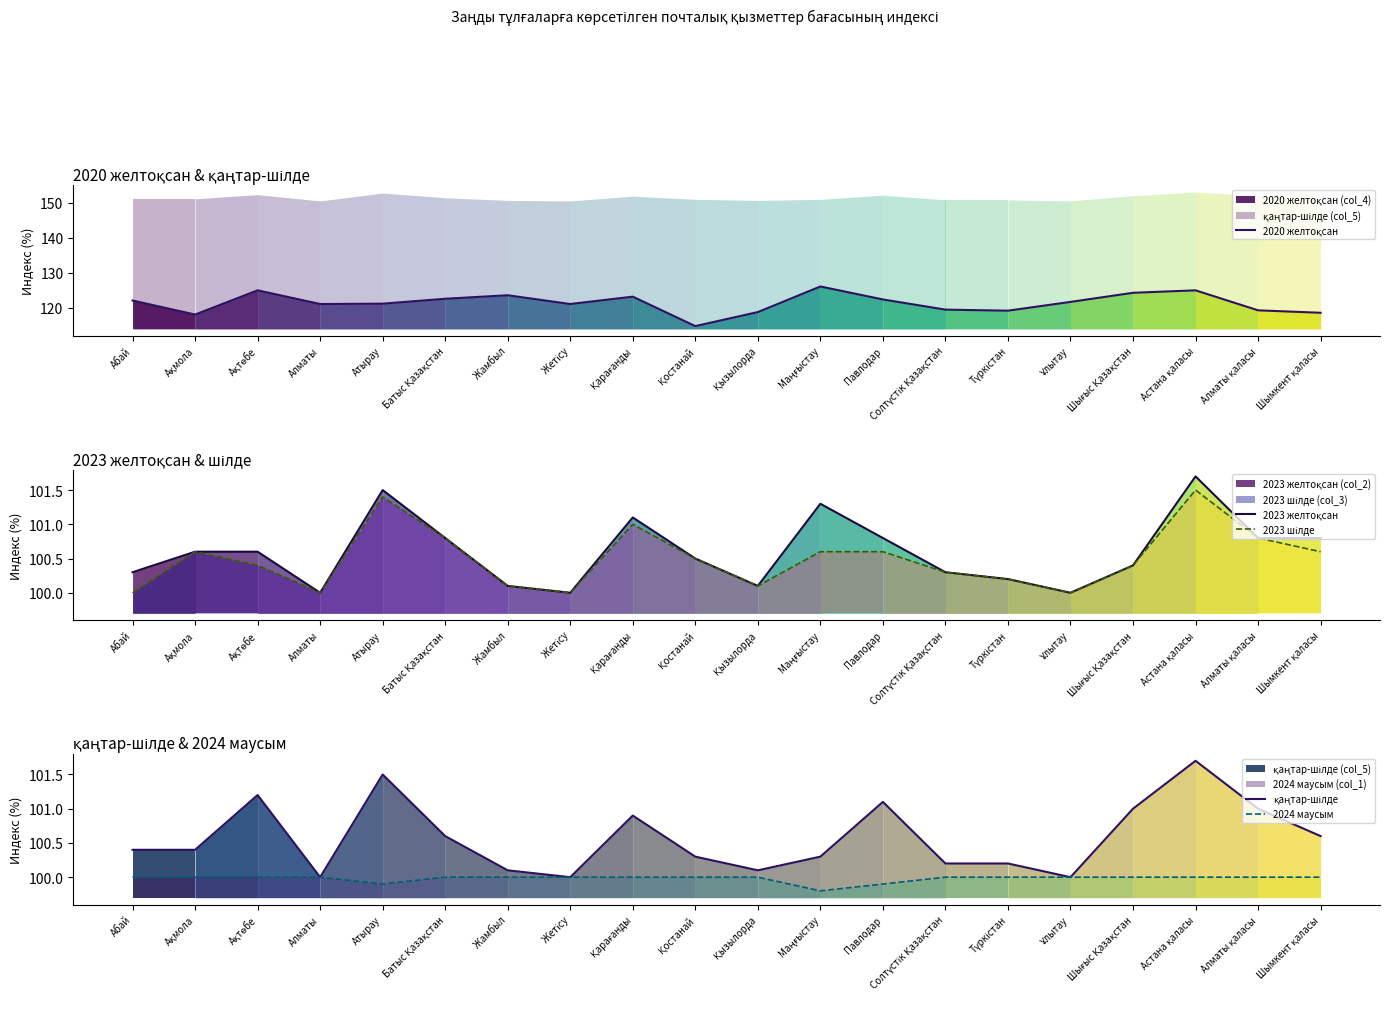

Which has a higher value, Түркістан or Ақмола?

Түркістан